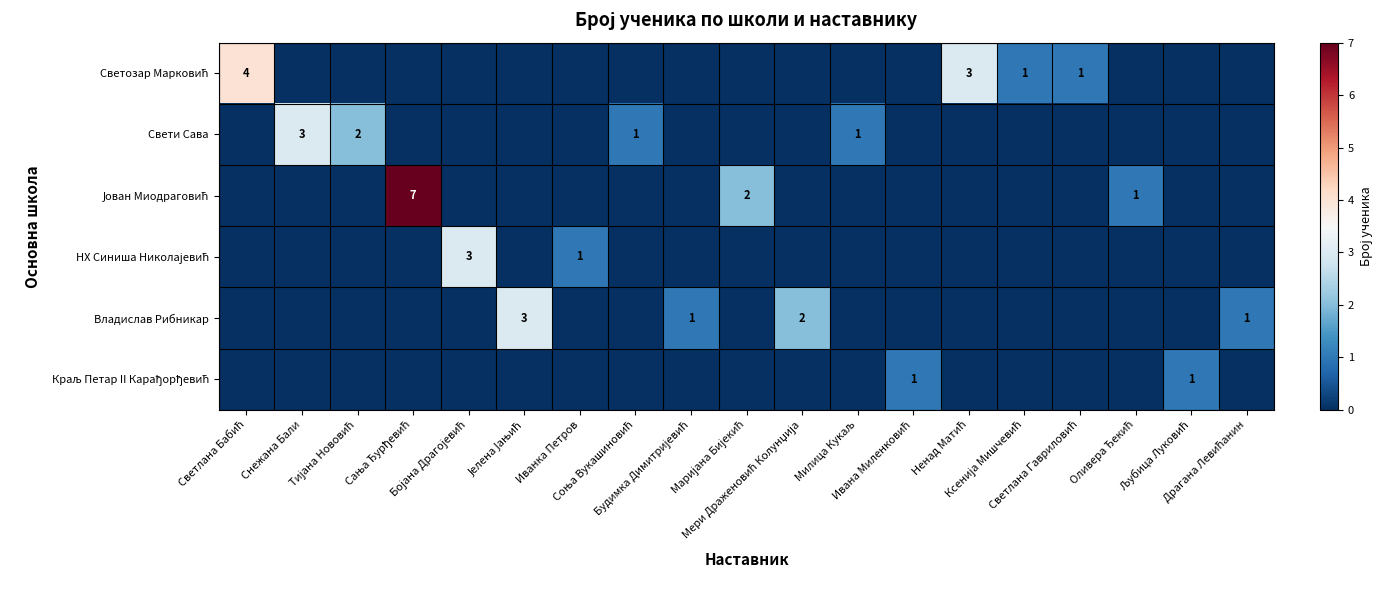

Which label corresponds to the largest value in the chart?

Сања Ђурђевић